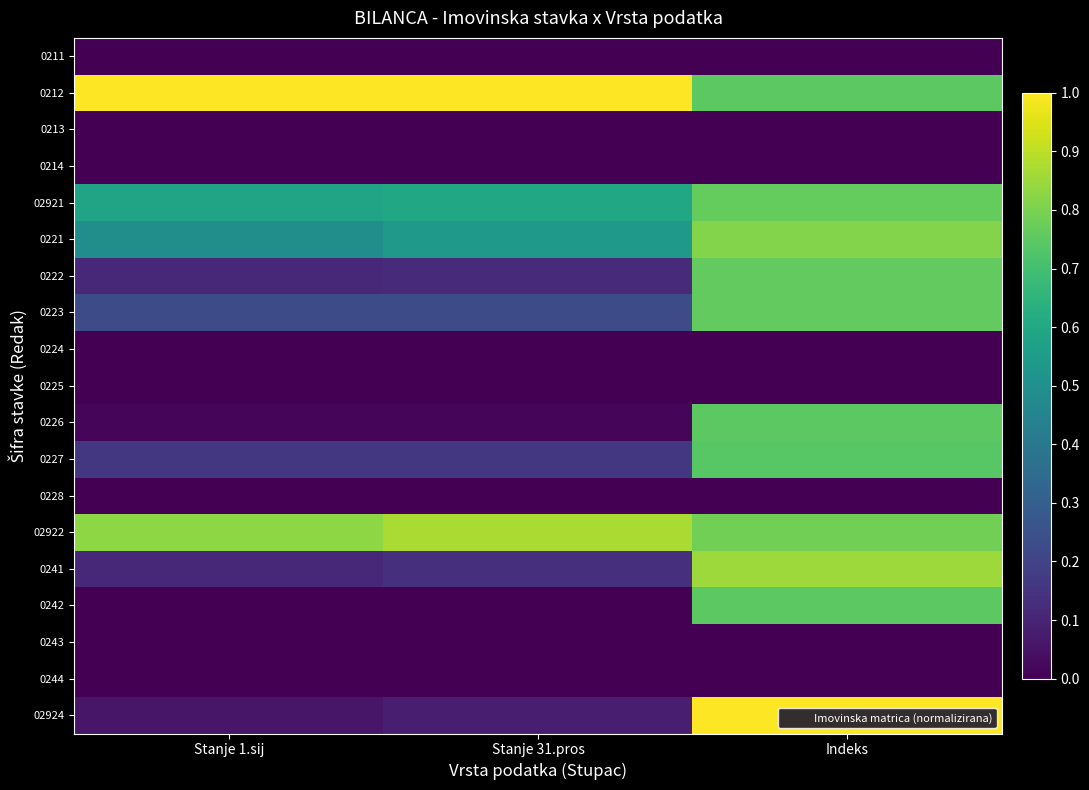

Reading left to right, extract all data points from this chart.

0211: Stanje 1.sij=0.0	Stanje 31.pros=0.0	Indeks=0.0
0212: Stanje 1.sij=1.0	Stanje 31.pros=1.0	Indeks=0.7
0213: Stanje 1.sij=0.0	Stanje 31.pros=0.0	Indeks=0.0
0214: Stanje 1.sij=0.0	Stanje 31.pros=0.0	Indeks=0.0
02921: Stanje 1.sij=0.6	Stanje 31.pros=0.6	Indeks=0.8
0221: Stanje 1.sij=0.5	Stanje 31.pros=0.5	Indeks=0.8
0222: Stanje 1.sij=0.1	Stanje 31.pros=0.1	Indeks=0.8
0223: Stanje 1.sij=0.2	Stanje 31.pros=0.2	Indeks=0.8
0224: Stanje 1.sij=0.0	Stanje 31.pros=0.0	Indeks=0.0
0225: Stanje 1.sij=0.0	Stanje 31.pros=0.0	Indeks=0.0
0226: Stanje 1.sij=0.0	Stanje 31.pros=0.0	Indeks=0.7
0227: Stanje 1.sij=0.2	Stanje 31.pros=0.2	Indeks=0.7
0228: Stanje 1.sij=0.0	Stanje 31.pros=0.0	Indeks=0.0
02922: Stanje 1.sij=0.8	Stanje 31.pros=0.9	Indeks=0.8
0241: Stanje 1.sij=0.1	Stanje 31.pros=0.1	Indeks=0.9
0242: Stanje 1.sij=0.0	Stanje 31.pros=0.0	Indeks=0.7
0243: Stanje 1.sij=0.0	Stanje 31.pros=0.0	Indeks=0.0
0244: Stanje 1.sij=0.0	Stanje 31.pros=0.0	Indeks=0.0
02924: Stanje 1.sij=0.1	Stanje 31.pros=0.1	Indeks=1.0